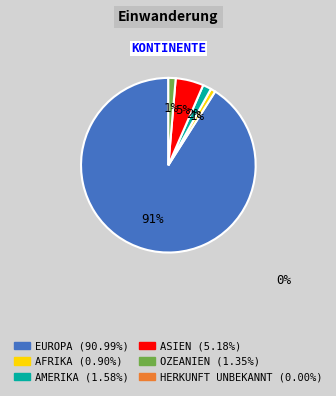

To the nearest percent, what is the difference between the largest and smallest slice percentages?

90%